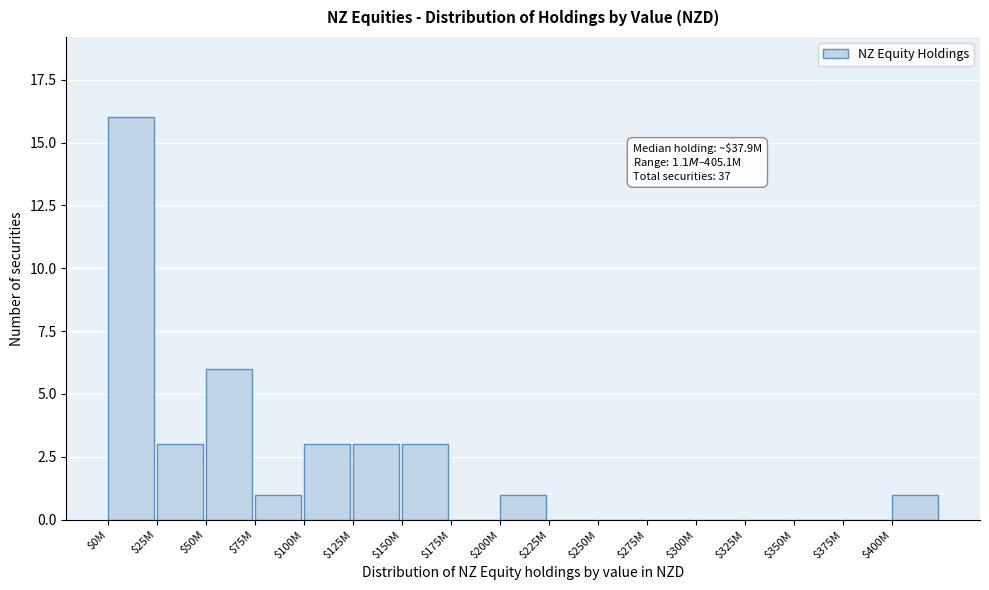

At which label is the value closest to 8?

$50M